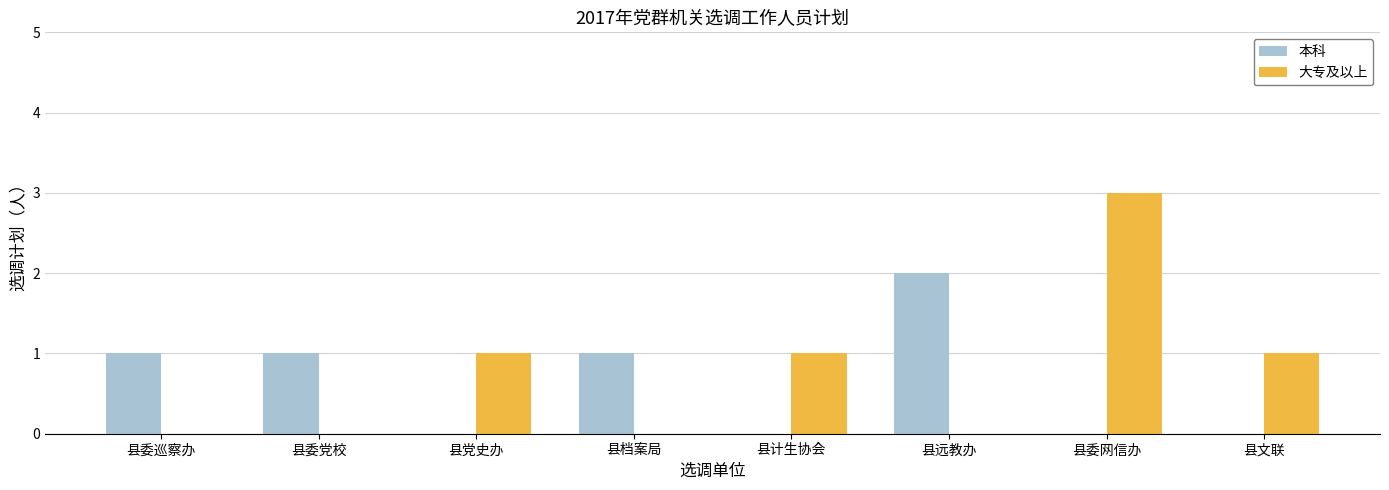

The 本科 series shows 0 at 县党史办. True or false?

True